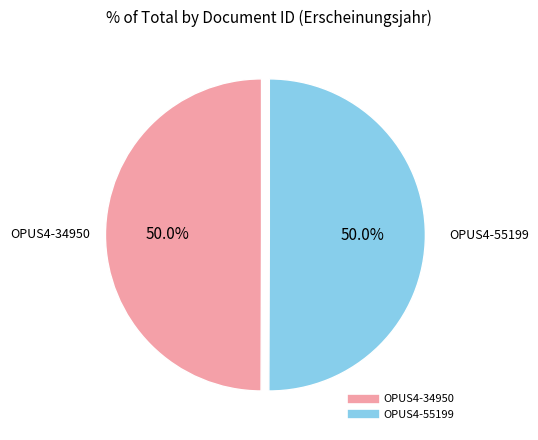

True or false: OPUS4-55199 accounts for 50% of the total.

True